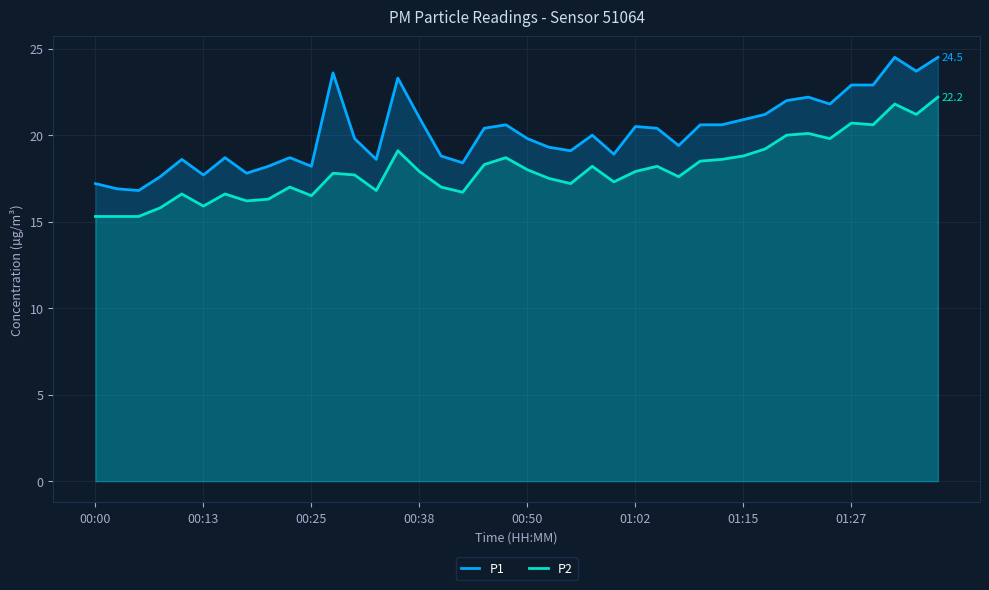

Which series has the largest total across all categories?

P1